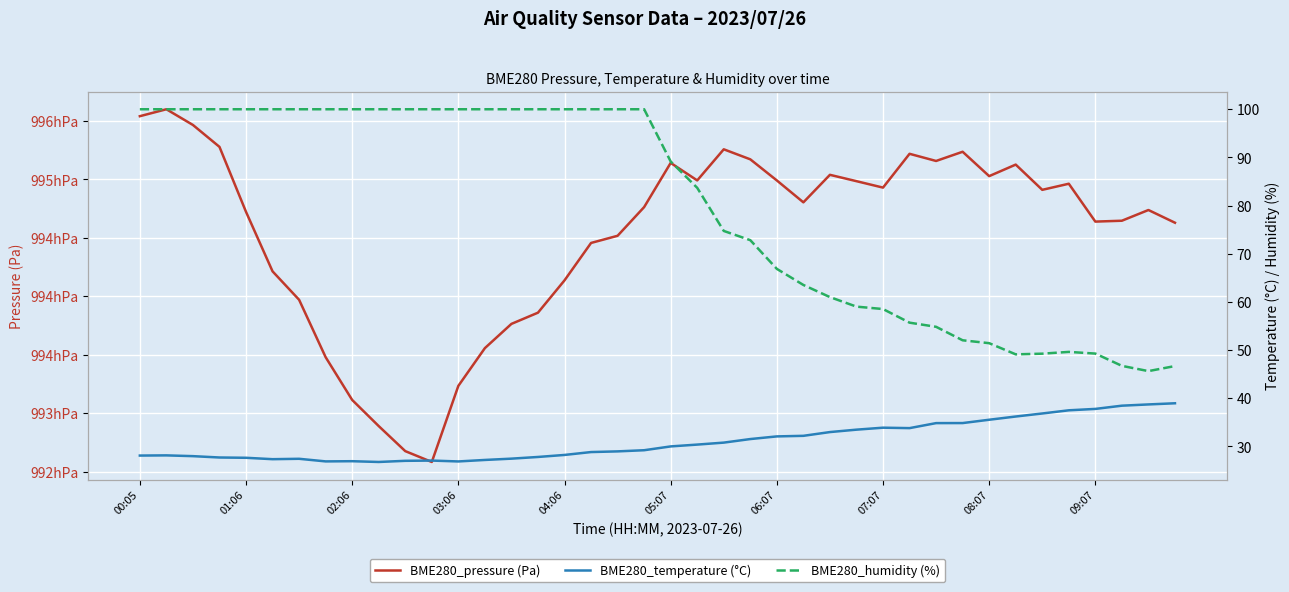

Where is BME280_humidity (%) nearest to the value 72?

23